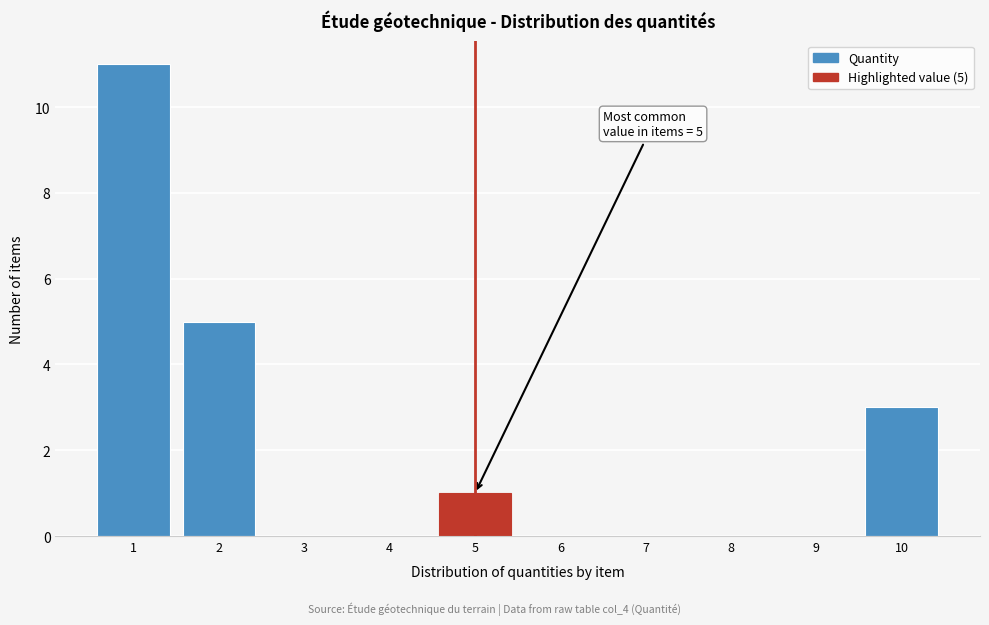

Which range on the x-axis has the tallest bar?

0.5 to 1.5